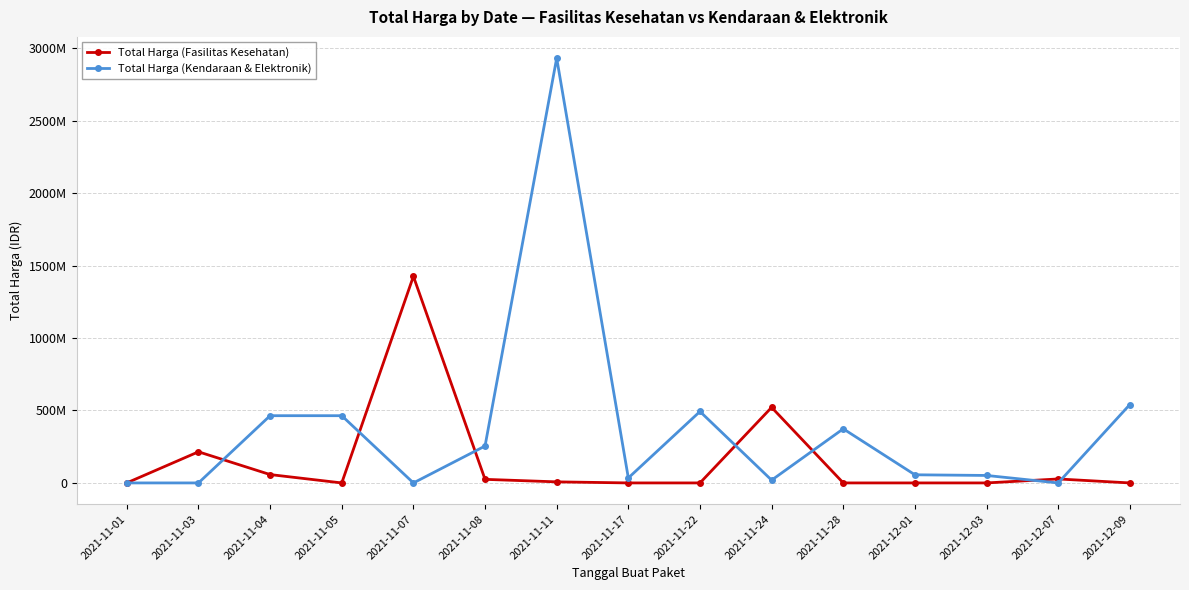

At 2021-11-07, list the series in order from largest to smallest.

Total Harga (Fasilitas Kesehatan), Total Harga (Kendaraan & Elektronik)